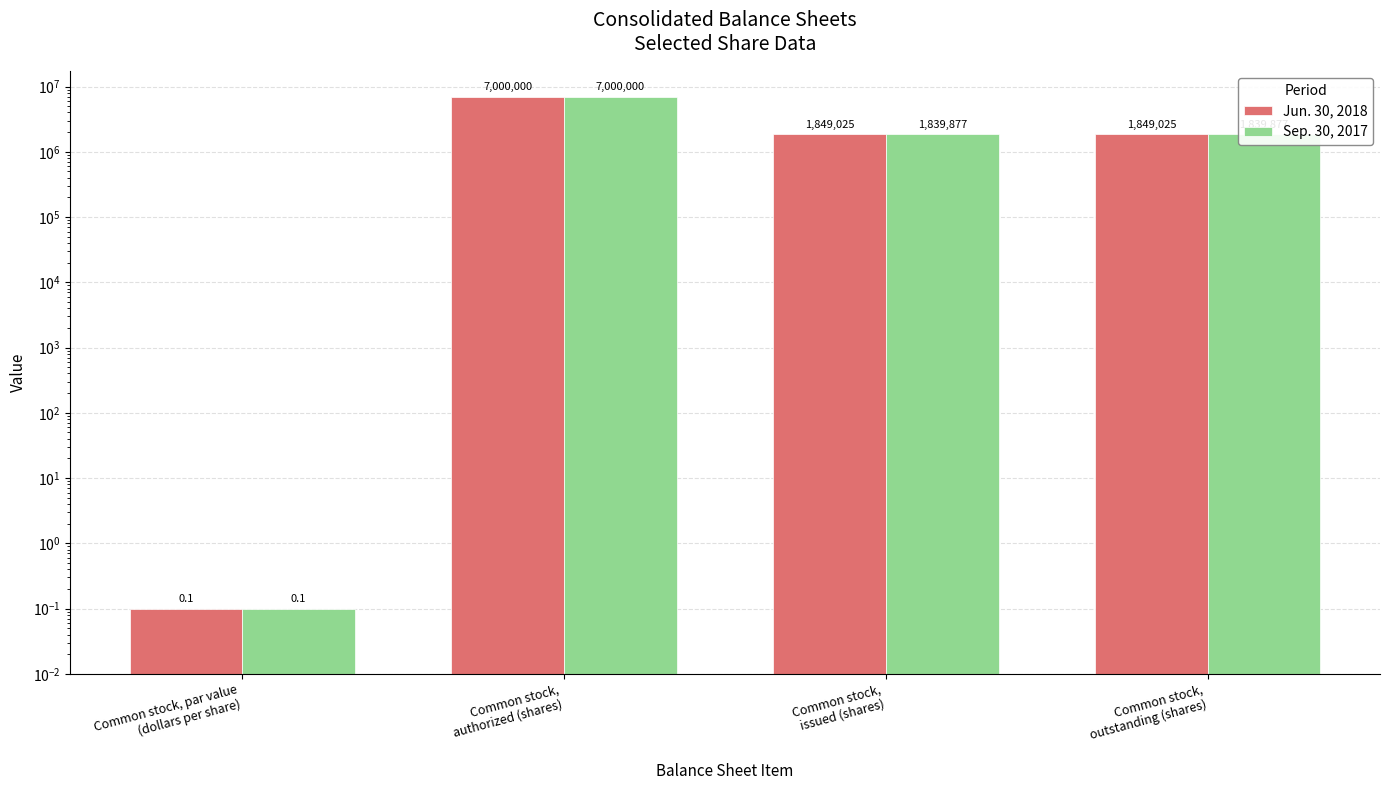

List the series in order of their peak value, lowest first.

Jun. 30, 2018, Sep. 30, 2017